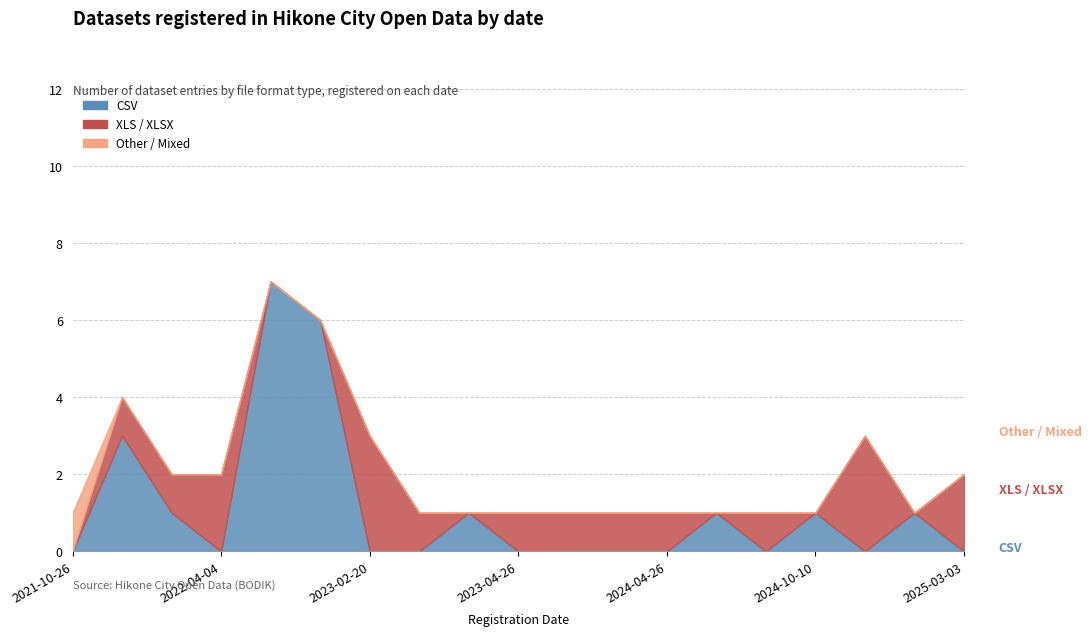

Count the number of data series in this chart.

3